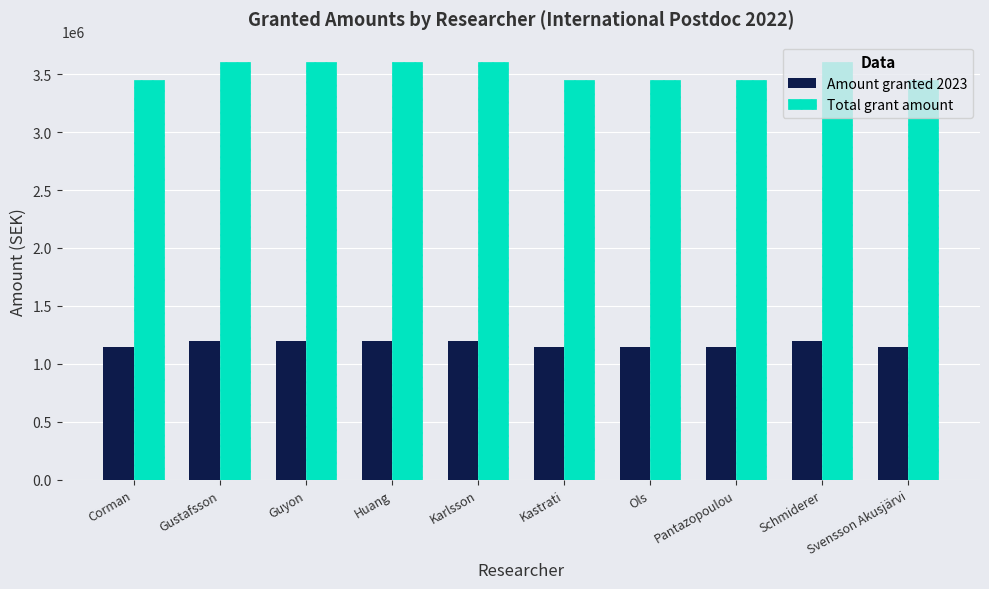

What is the sum of the Amount granted 2023 values at Pantazopoulou and Schmiderer?

2350000